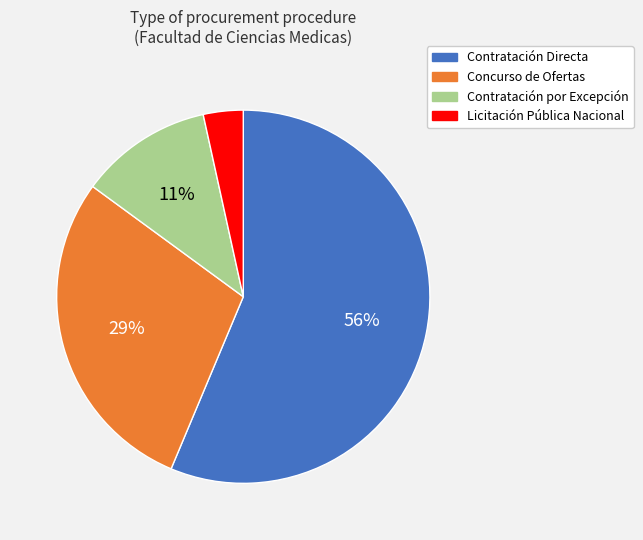

Which category has the biggest portion of the pie?

Contratación Directa